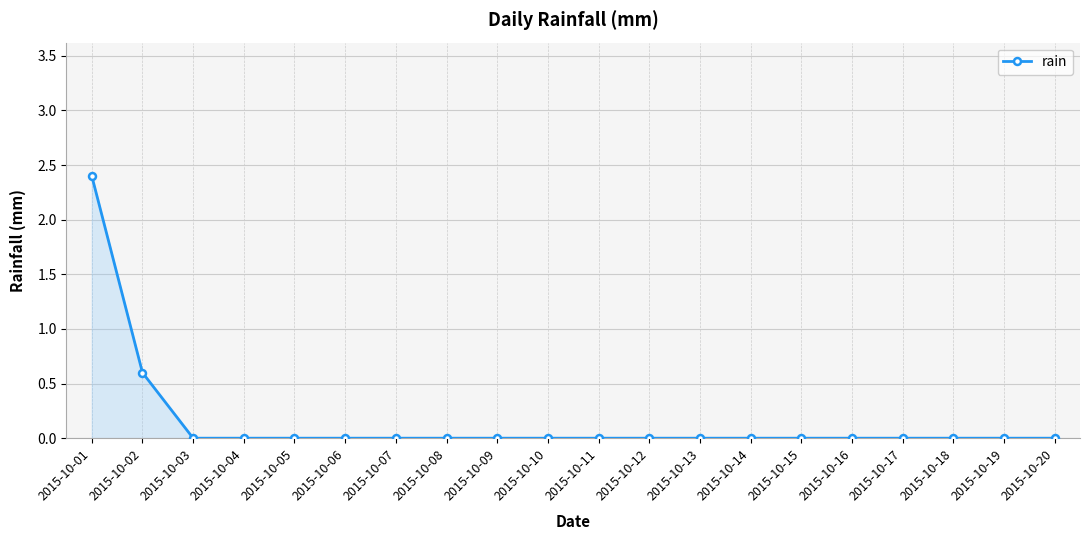

What is the sum of all values?

3.0